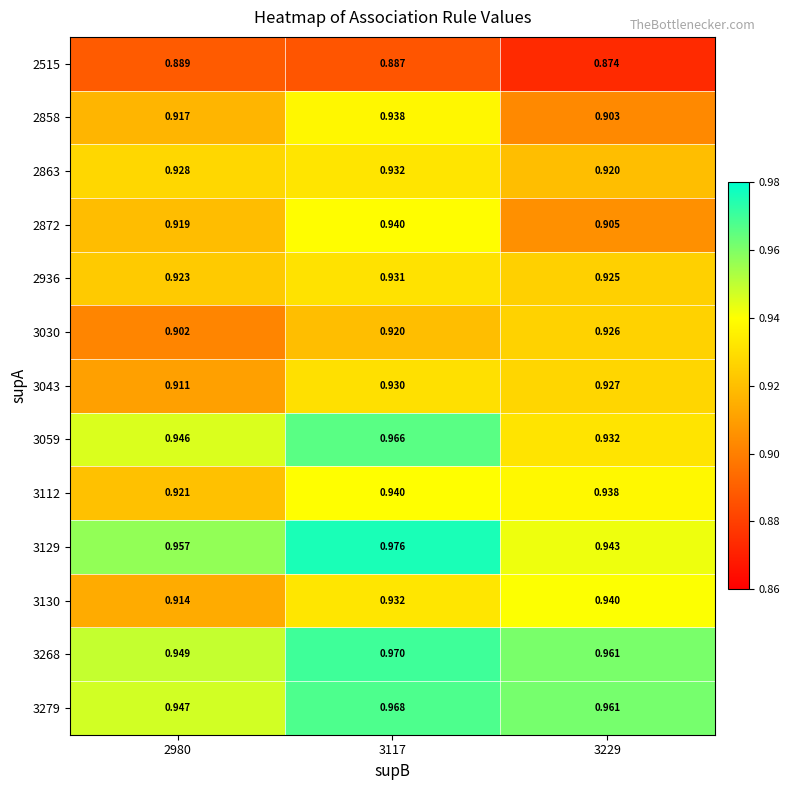

Which series changed the most between 2980 and 3229?

3130